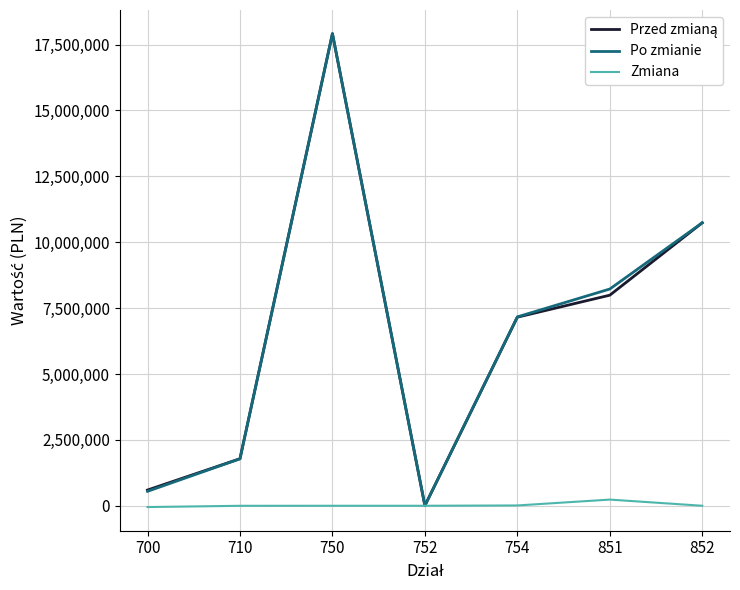

How many distinct data groups are displayed?

3